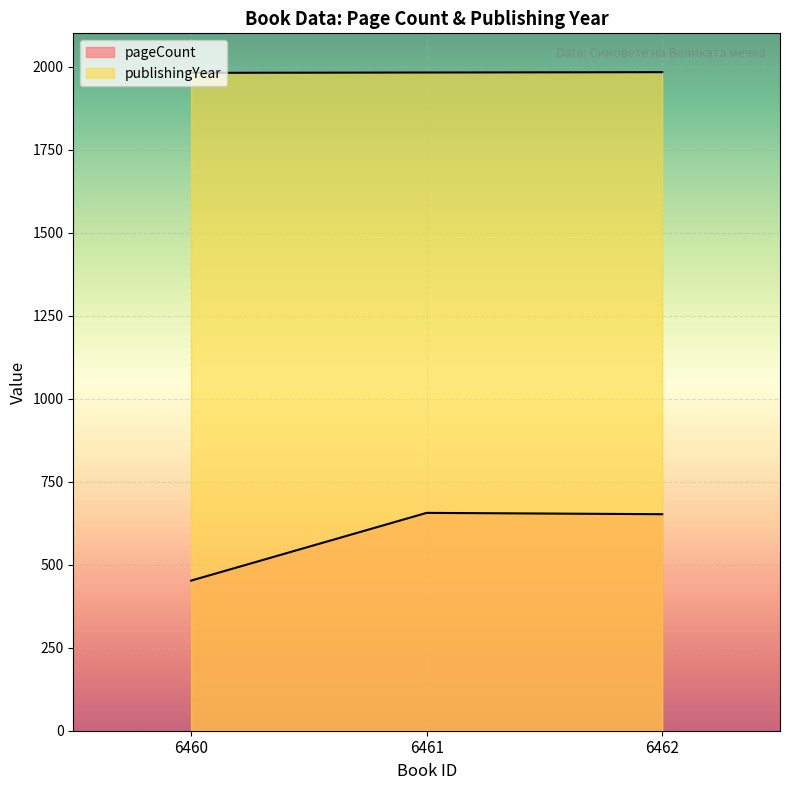

Which label corresponds to the largest value in the chart?

6462